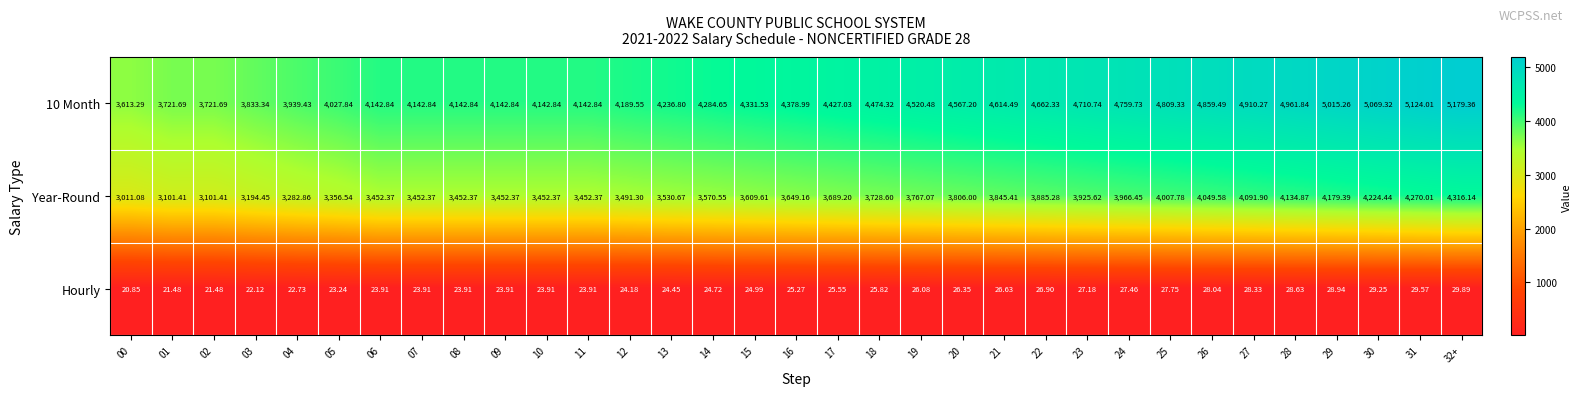

Is the value of Hourly at 00 greater than the value of 10 Month at 08?

No